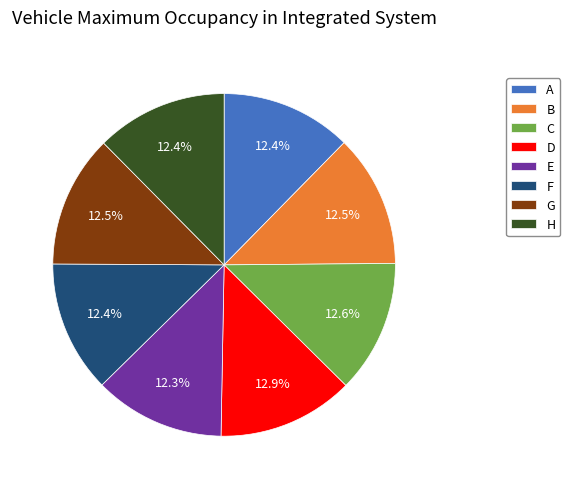

How many slices are in this pie chart?

8